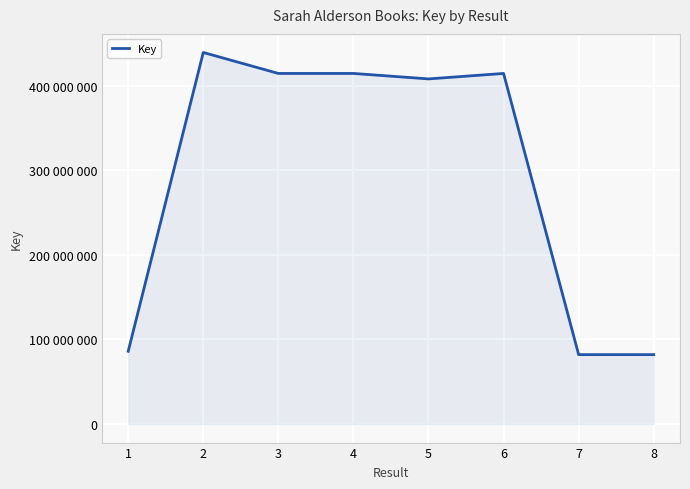

What is the smallest value displayed?

81972525